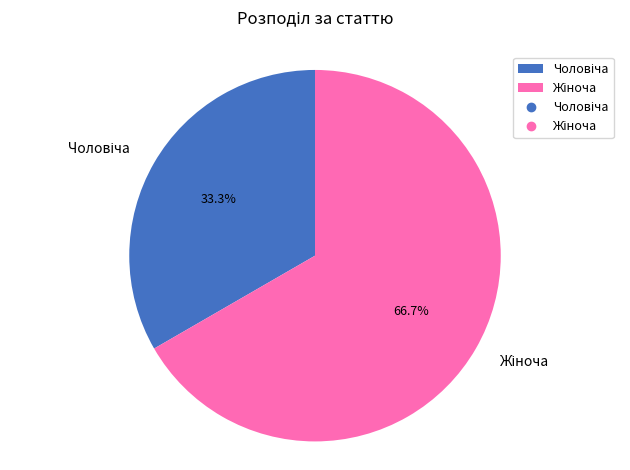

Combined, what portion of the pie is Чоловіча and Жіноча?

100.0%